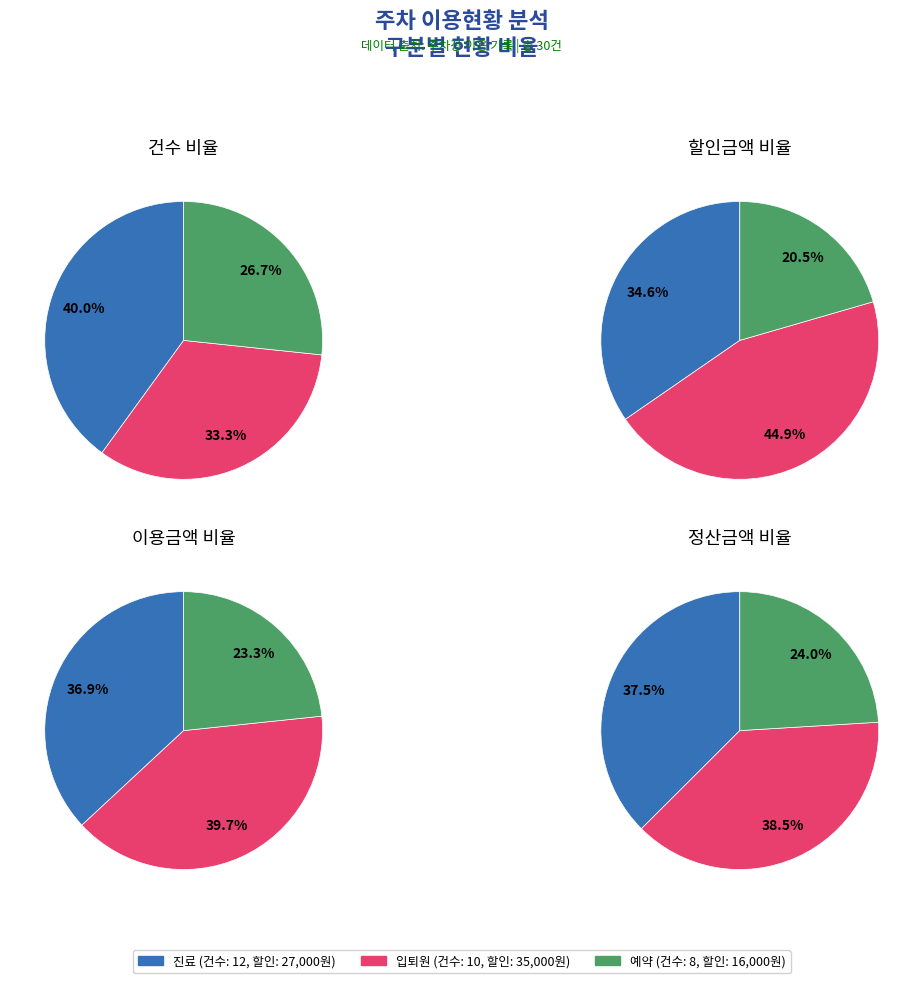

Approximately how many times larger is the value at 예약 compared to 입퇴원?

0.8